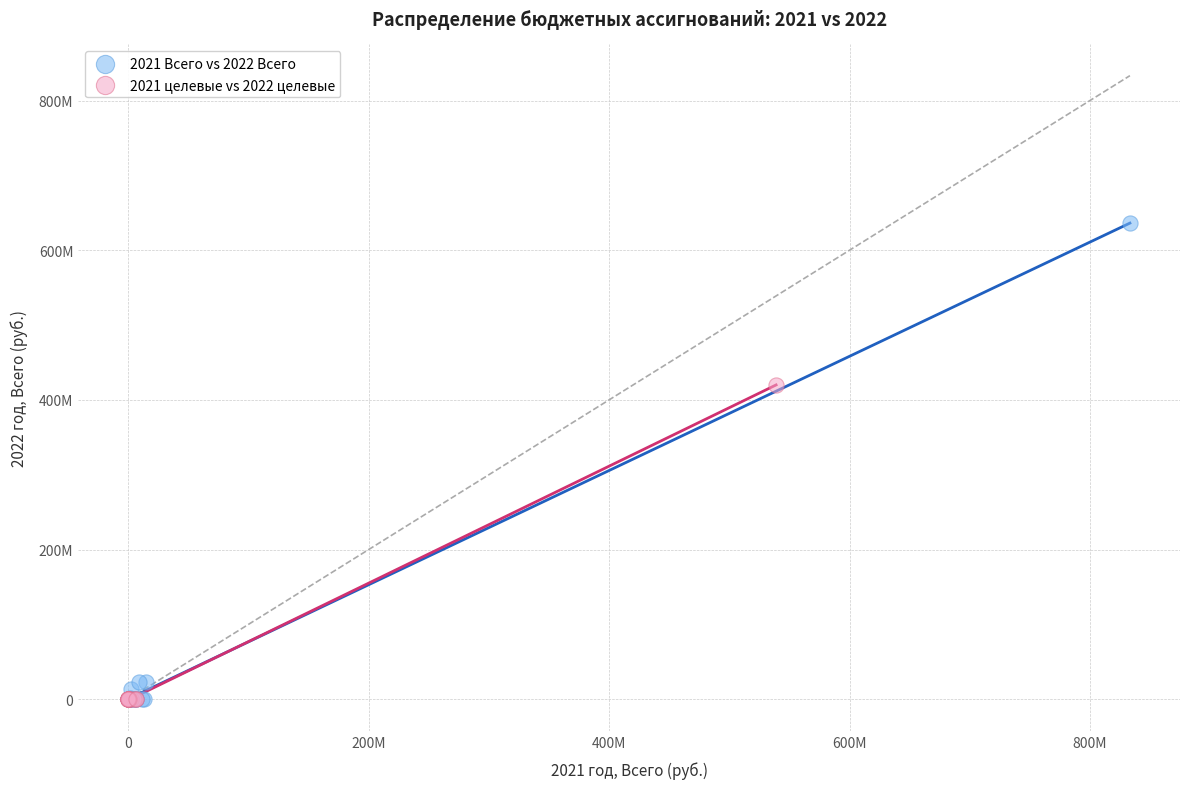

What are all the series names shown in the legend?

2021 Всего vs 2022 Всего, 2021 целевые vs 2022 целевые